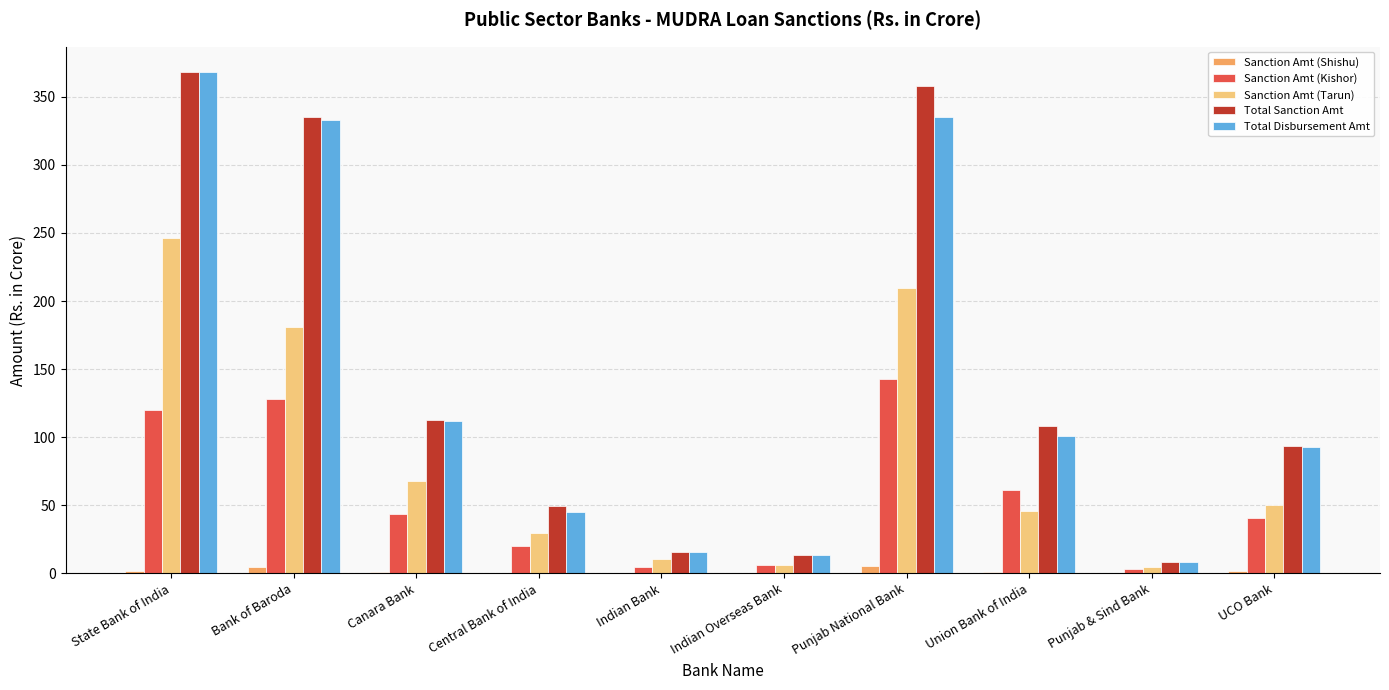

Is it true that Sanction Amt (Tarun) equals 45.7 at Union Bank of India?

True